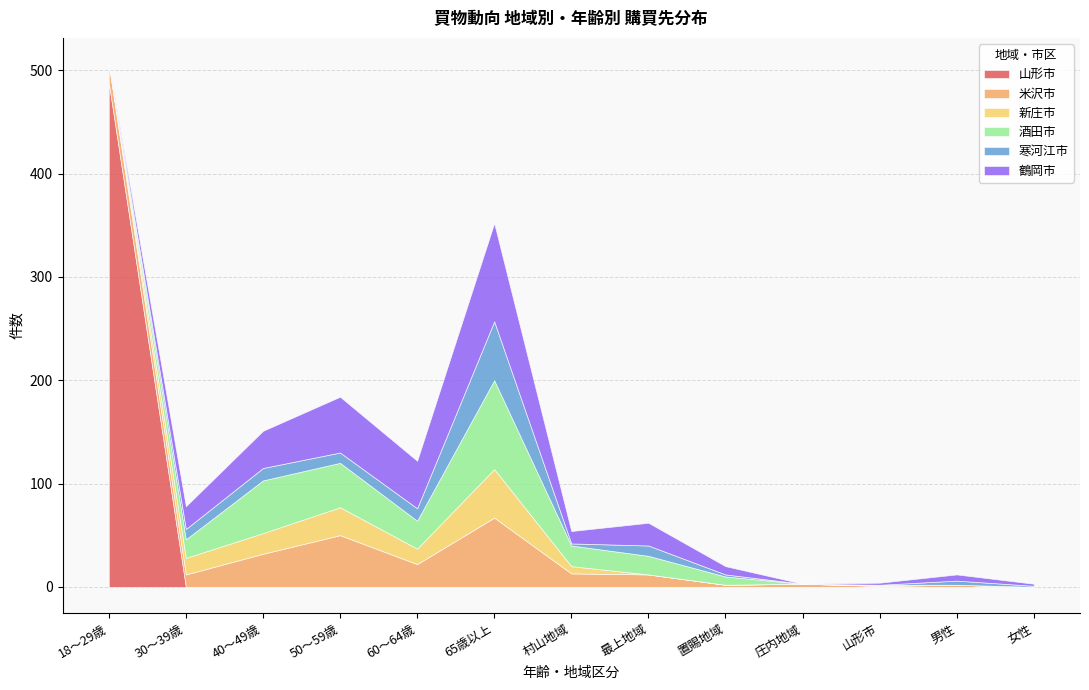

How many times do 寒河江市 and 山形市 cross each other?

1